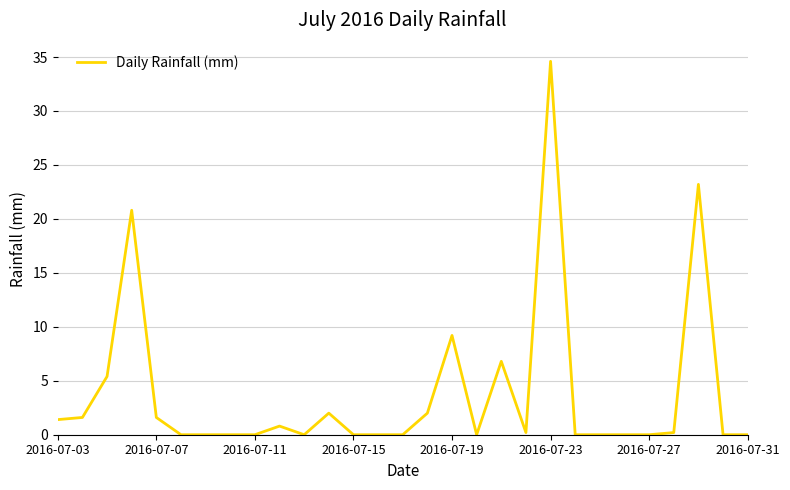

What is the greatest value displayed?

34.6